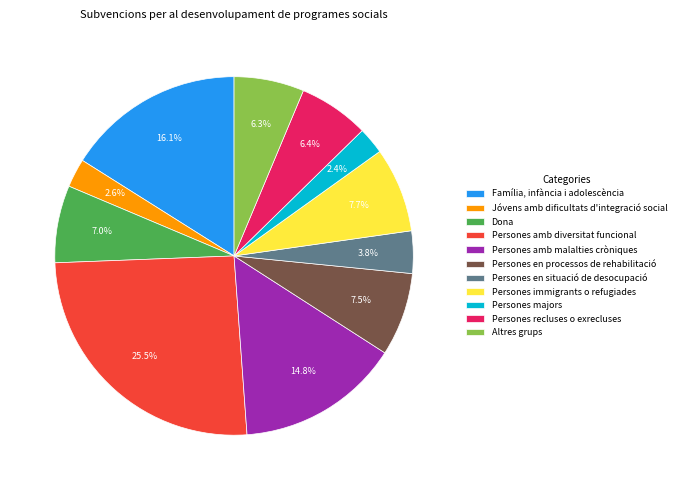

To the nearest percent, what is the difference between the Altres grups and Jóvens amb dificultats d'integració social slice percentages?

4%